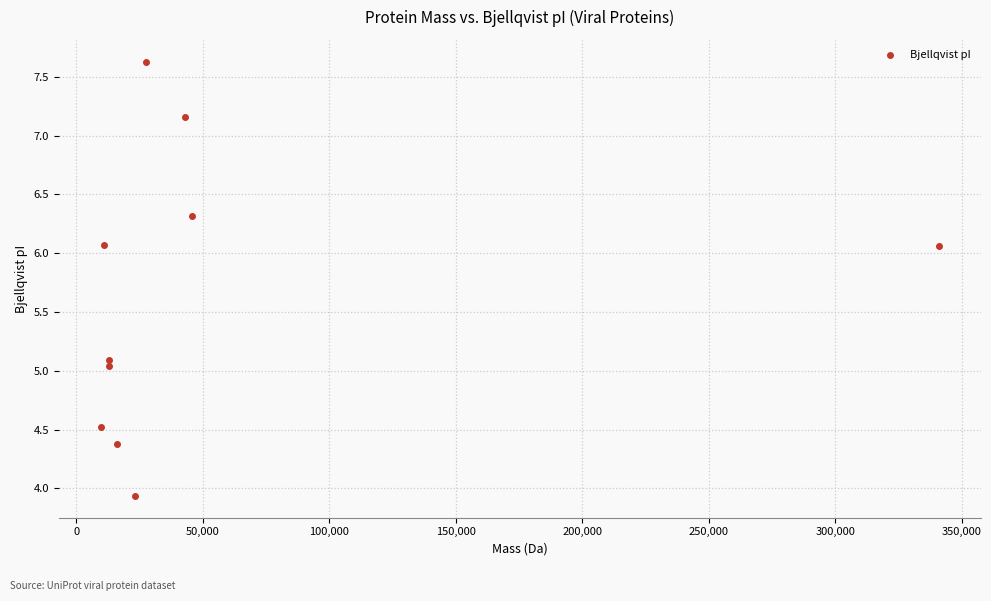

What is the range of X values (max minus min)?

331286.8